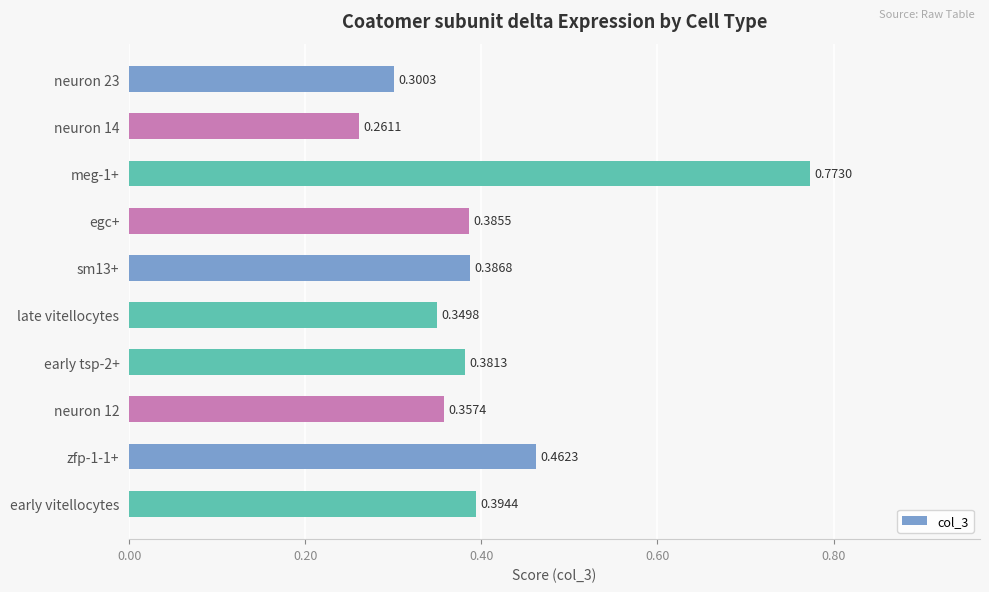

List the labels in order of value, smallest first.

neuron 14, neuron 23, late vitellocytes, neuron 12, early tsp-2+, egc+, sm13+, early vitellocytes, zfp-1-1+, meg-1+